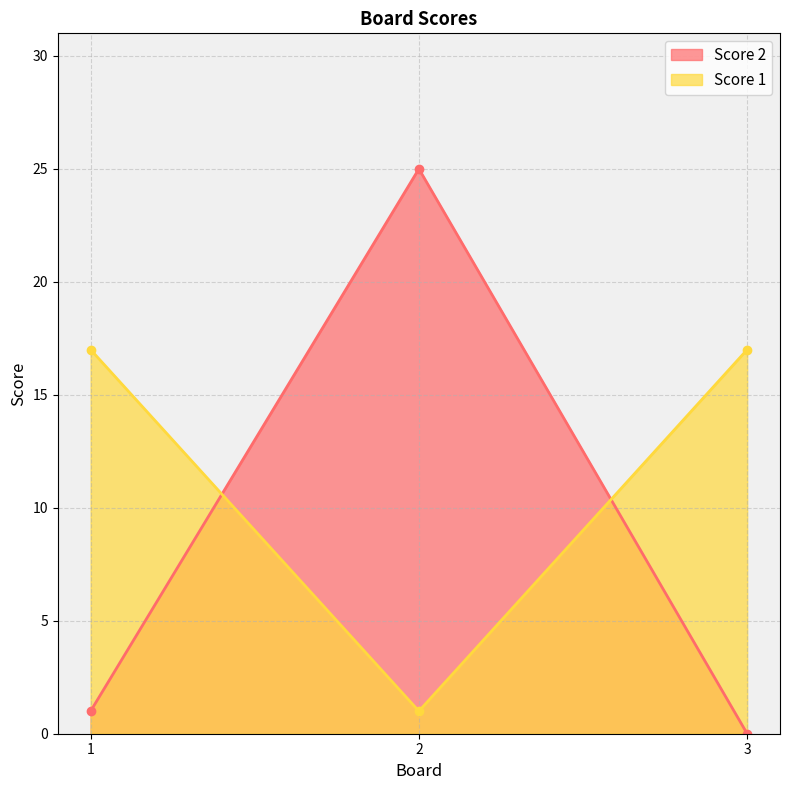

What is the value of the Score 1 point at the 3rd from the left?

17